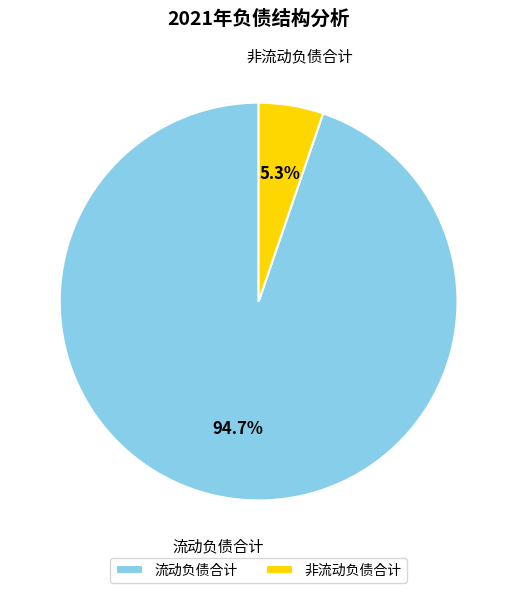

Which has a higher value, 流动负债合计 or 非流动负债合计?

流动负债合计